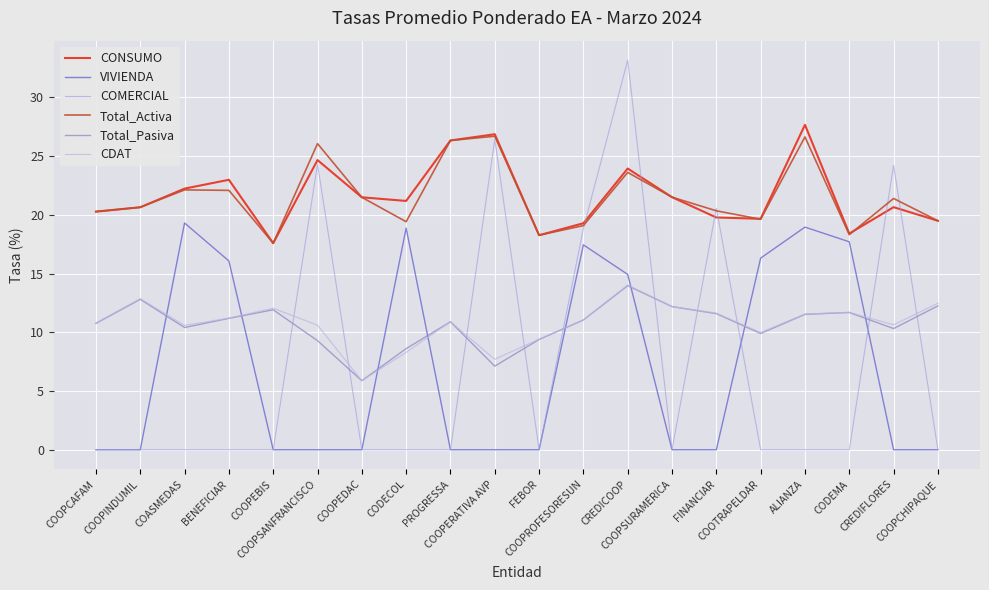

True or false: CDAT and Total_Activa intersect in this chart.

False